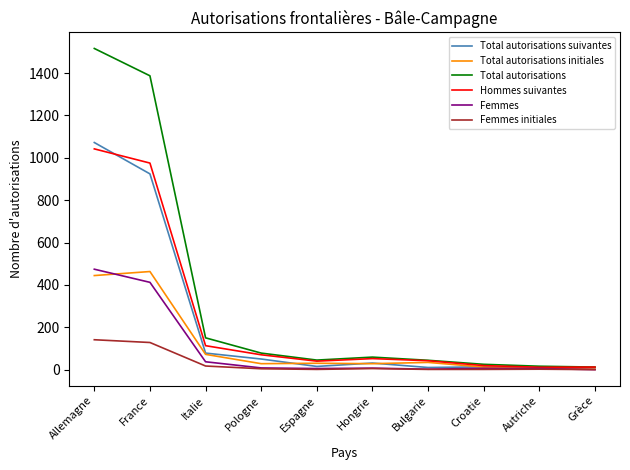

What is the difference between the highest and lowest values at Pologne?

74